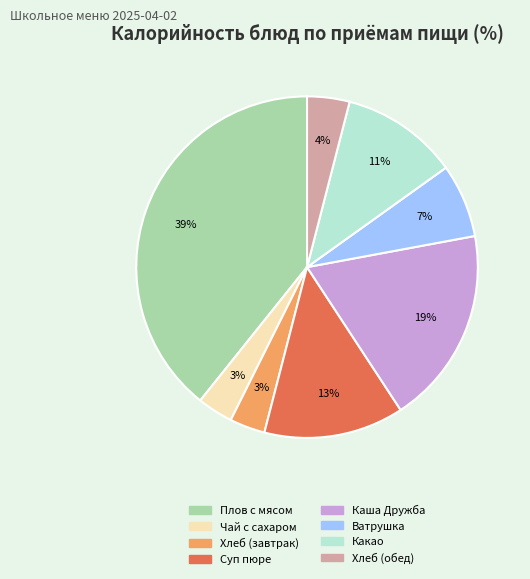

Do Каша Дружба and Чай с сахаром together represent more than half of the pie?

No